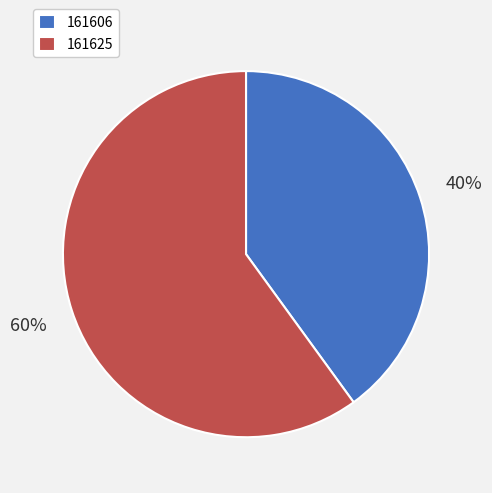

What percentage is the 161606 slice, to the nearest percent?

40%